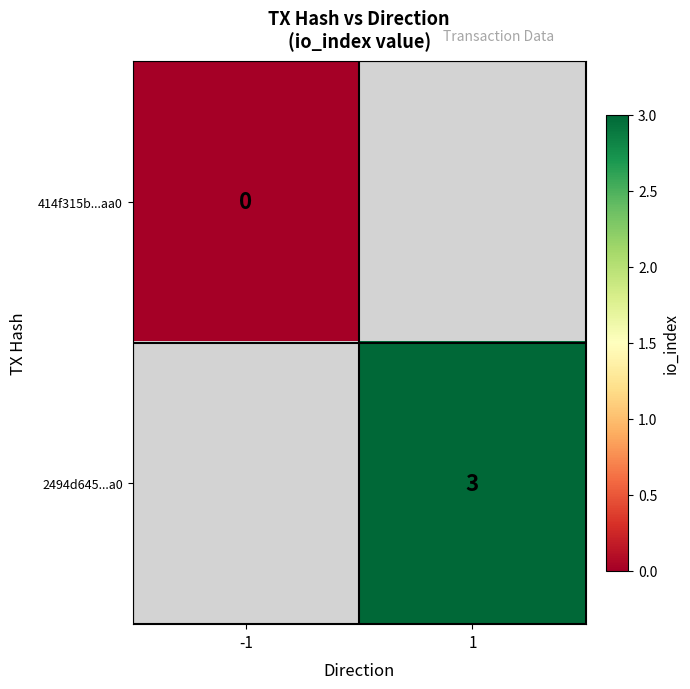

The 2494d645...a0 series shows 5 at 1. True or false?

False